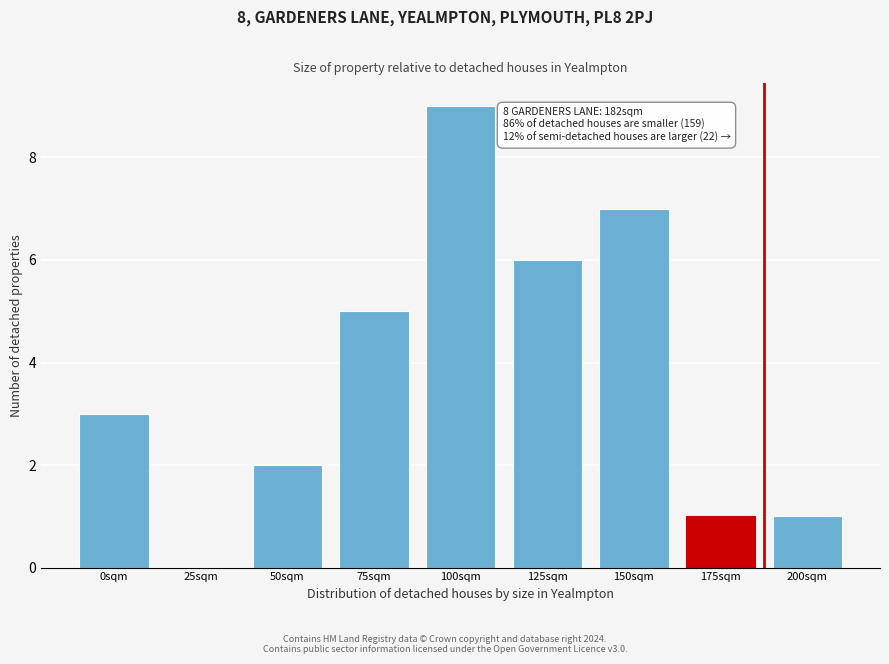

Reading left to right, list all the values displayed in this chart.

0sqm=3	25sqm=0	50sqm=2	75sqm=5	100sqm=9	125sqm=6	150sqm=7	175sqm=1	200sqm=1